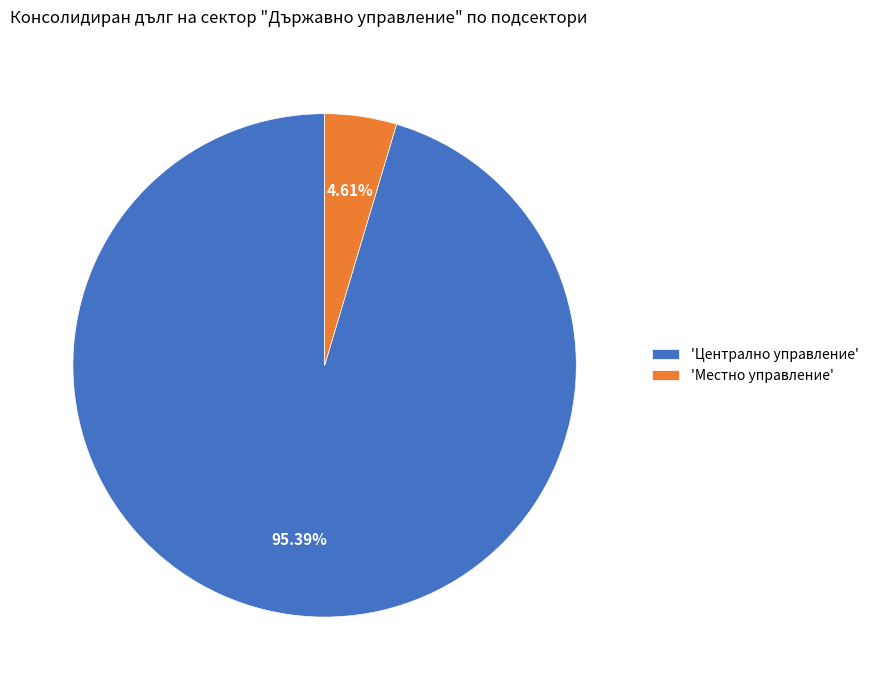

Do 'Централно управление' and 'Местно управление' together represent more than half of the pie?

Yes